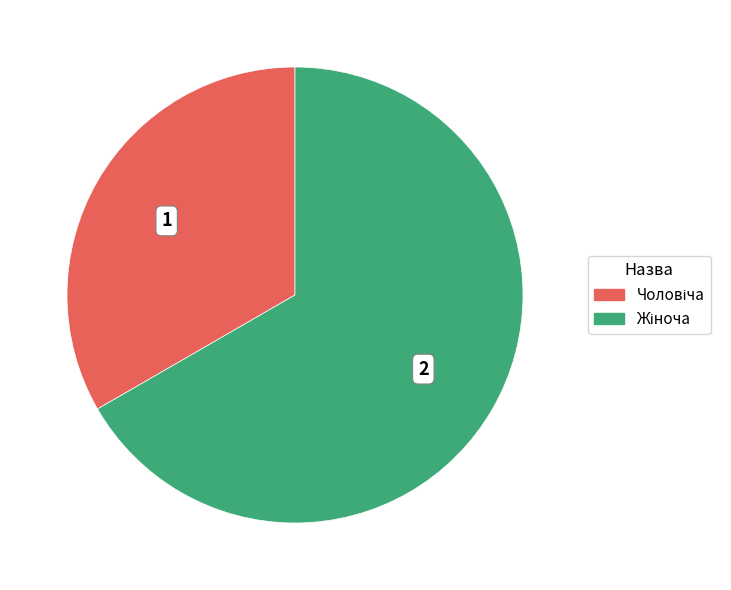

Is there any slice that represents more than half of the pie?

Yes